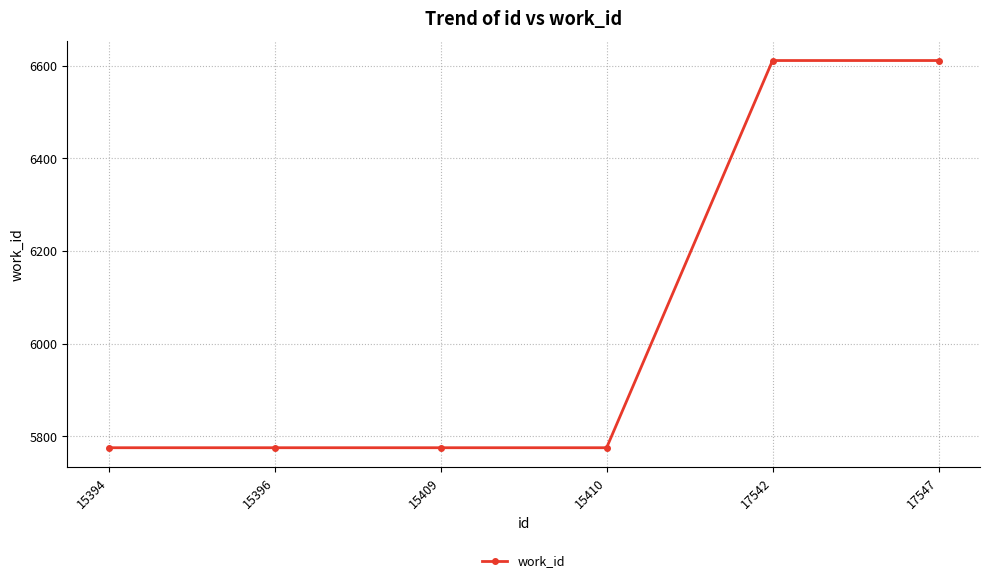

True or false: there are more than 2 points higher than both neighbors.

False